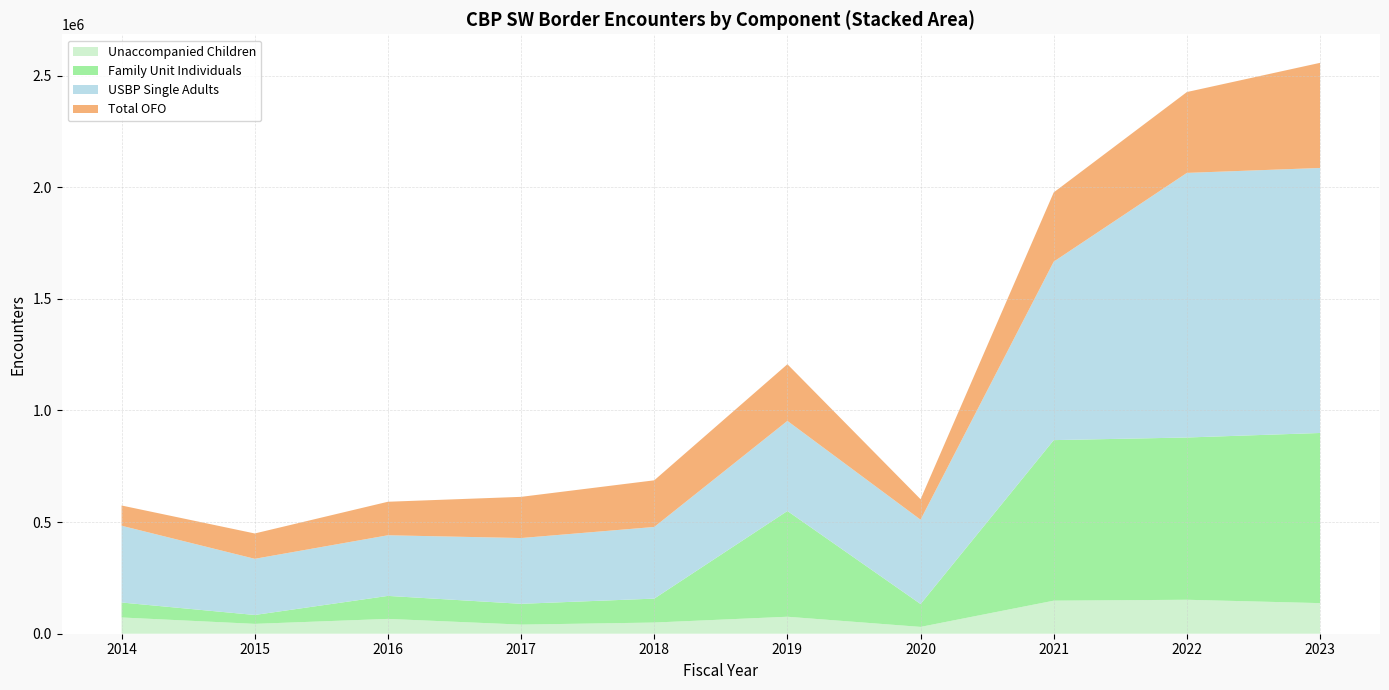

The Unaccompanied Children series shows 76020 at 2019. True or false?

True